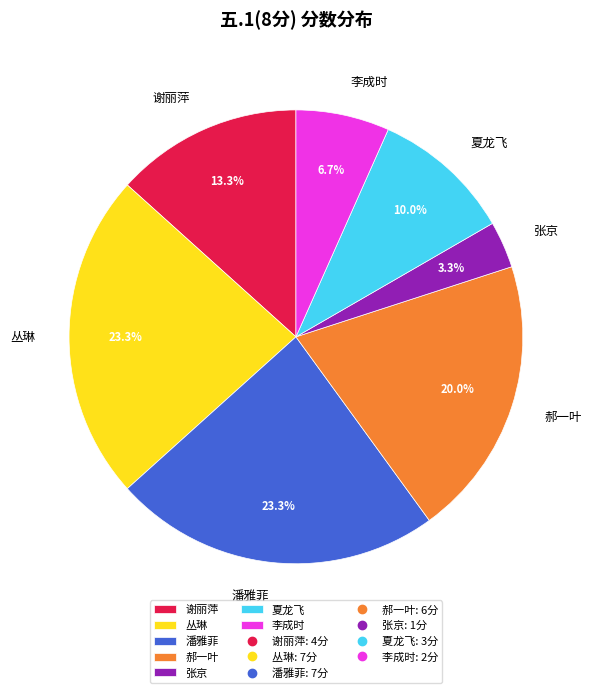

Combined, do 谢丽萍 and 丛琳 account for over 50%?

No